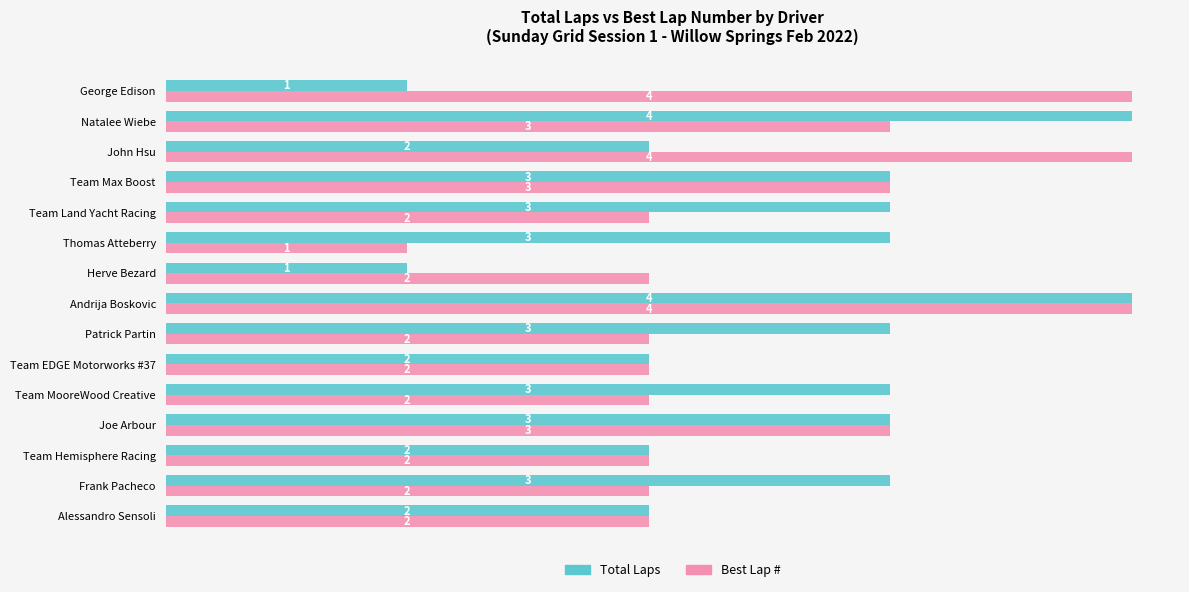

What is the difference between the second highest and minimum values in the Total Laps series?

3